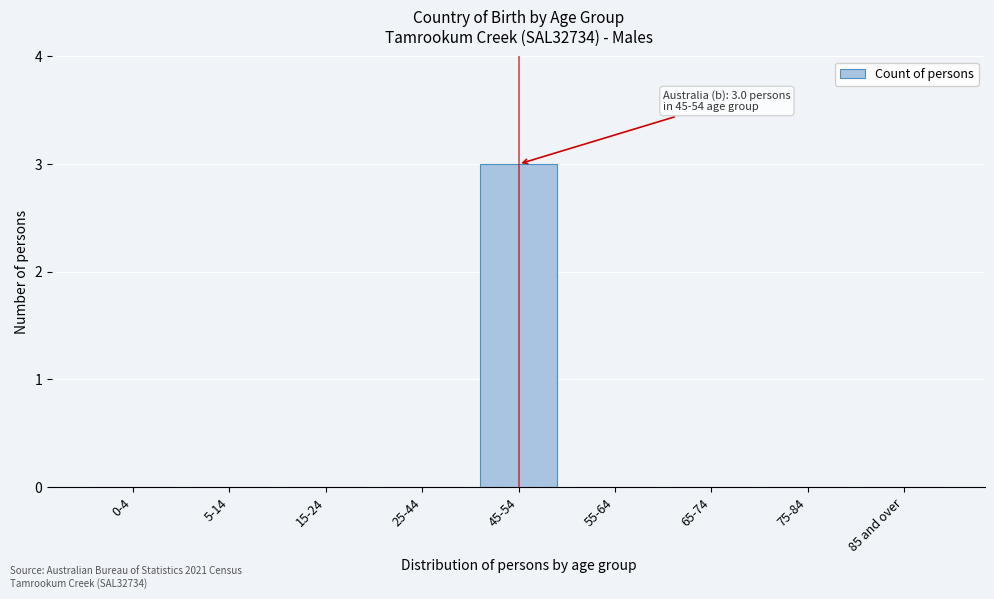

Reading left to right, list all the values displayed in this chart.

0-4=0	5-14=0	15-24=0	25-44=0	45-54=3	55-64=0	65-74=0	75-84=0	85 and over=0